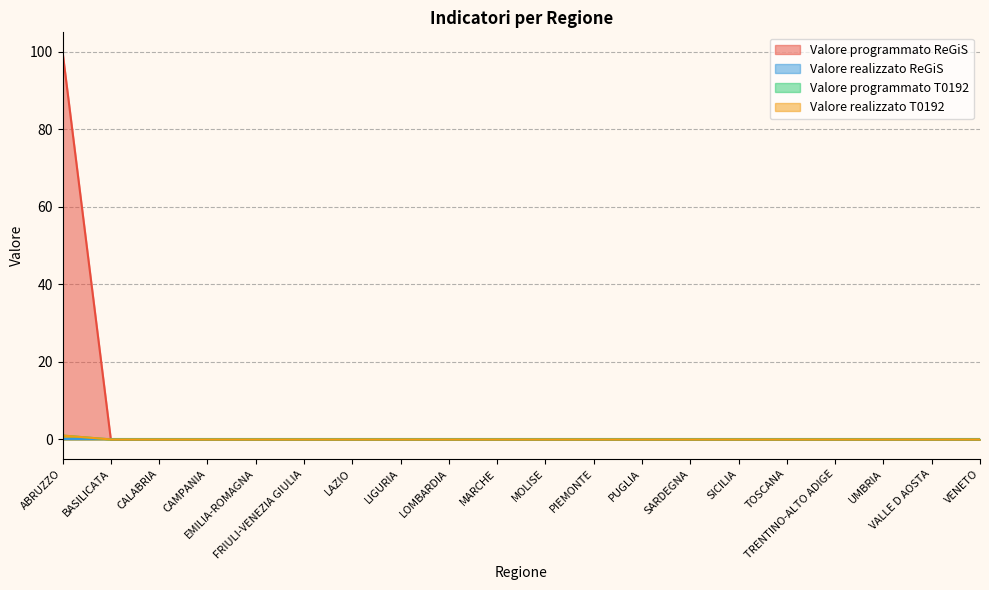

At which category does the chart reach its peak across all series?

ABRUZZO